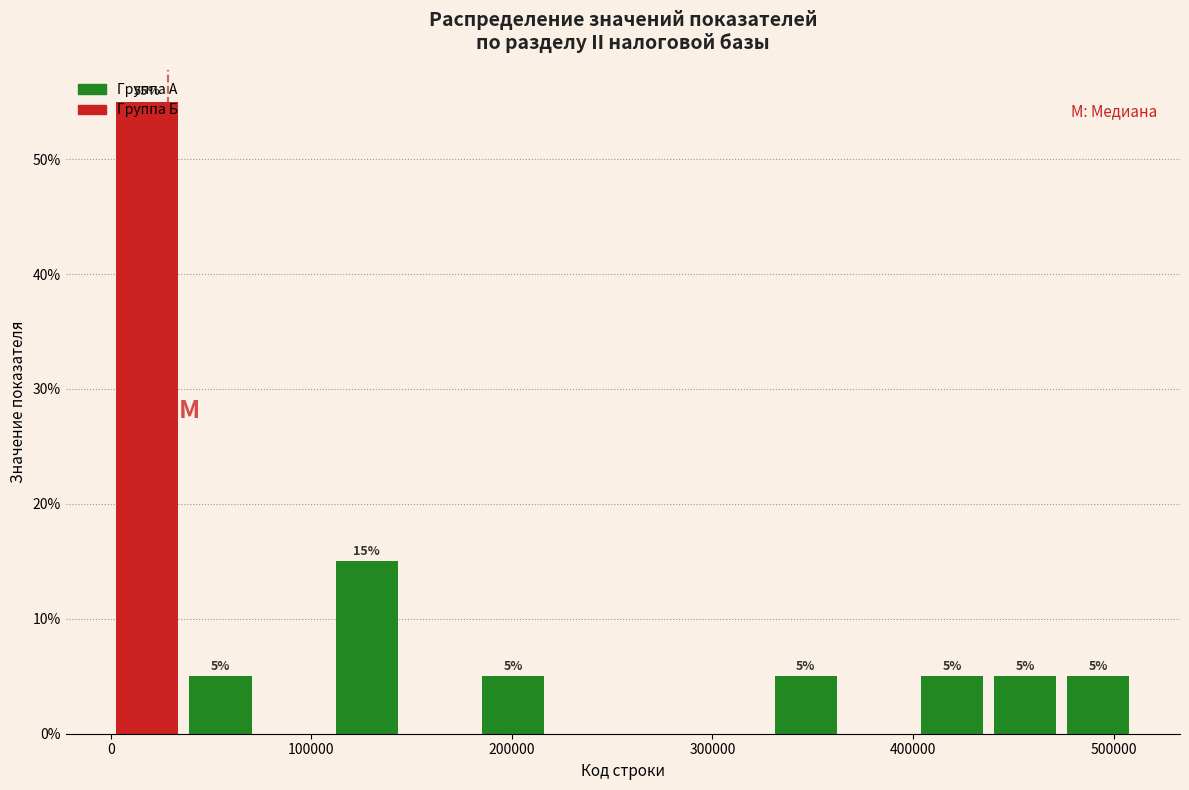

Read against the x-axis, roughly where is the centre of the tallest bar?

20000